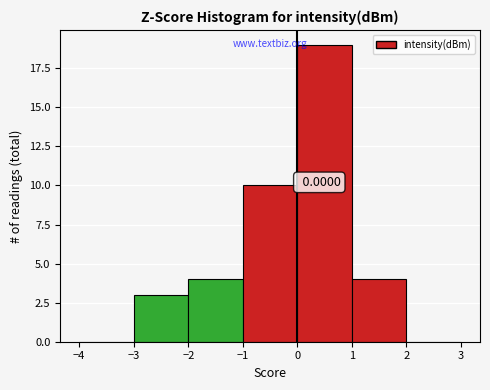

Over which range of the x-axis is the bar tallest?

0 to 1